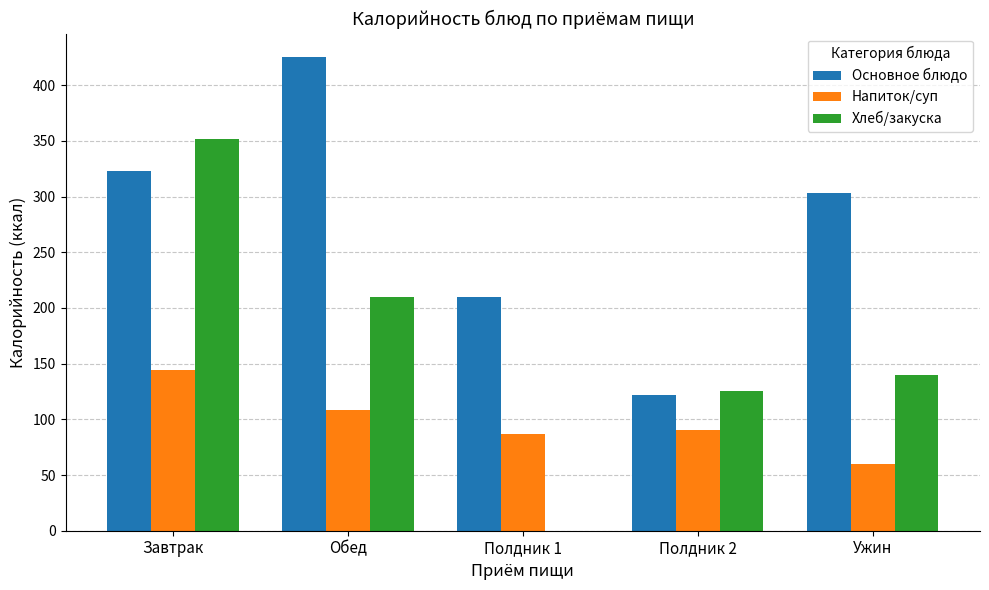

What is the sum of the Хлеб/закуска values at Ужин and Обед?

349.5